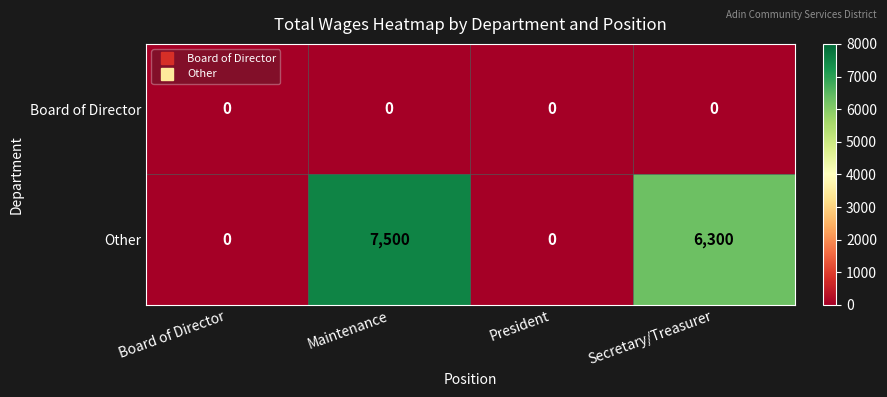

Rank the series by their maximum value, from highest to lowest.

Other, Board of Director